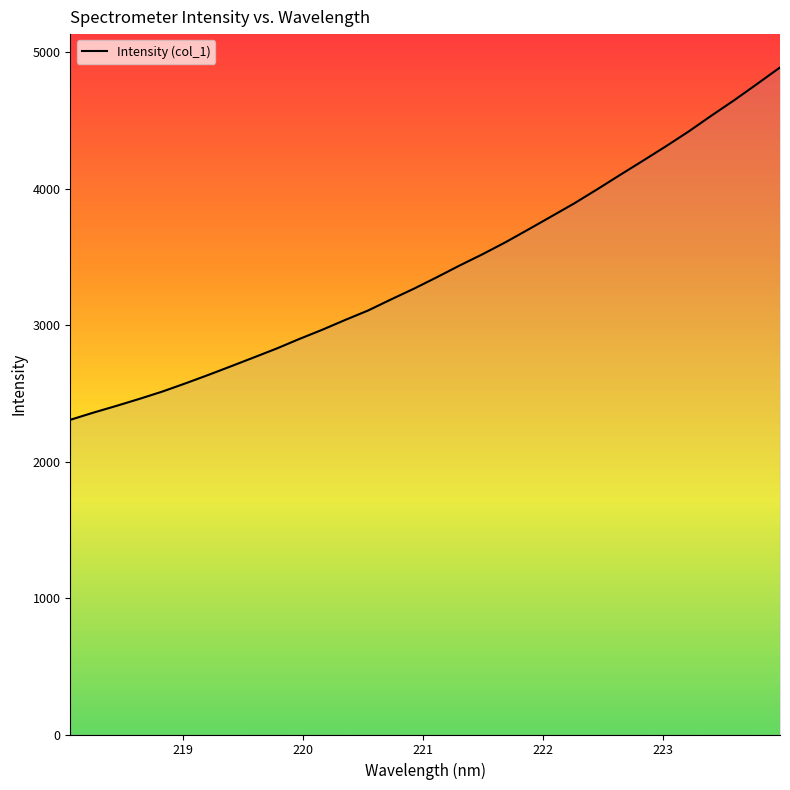

What is the difference between the maximum and minimum values?

2582.0